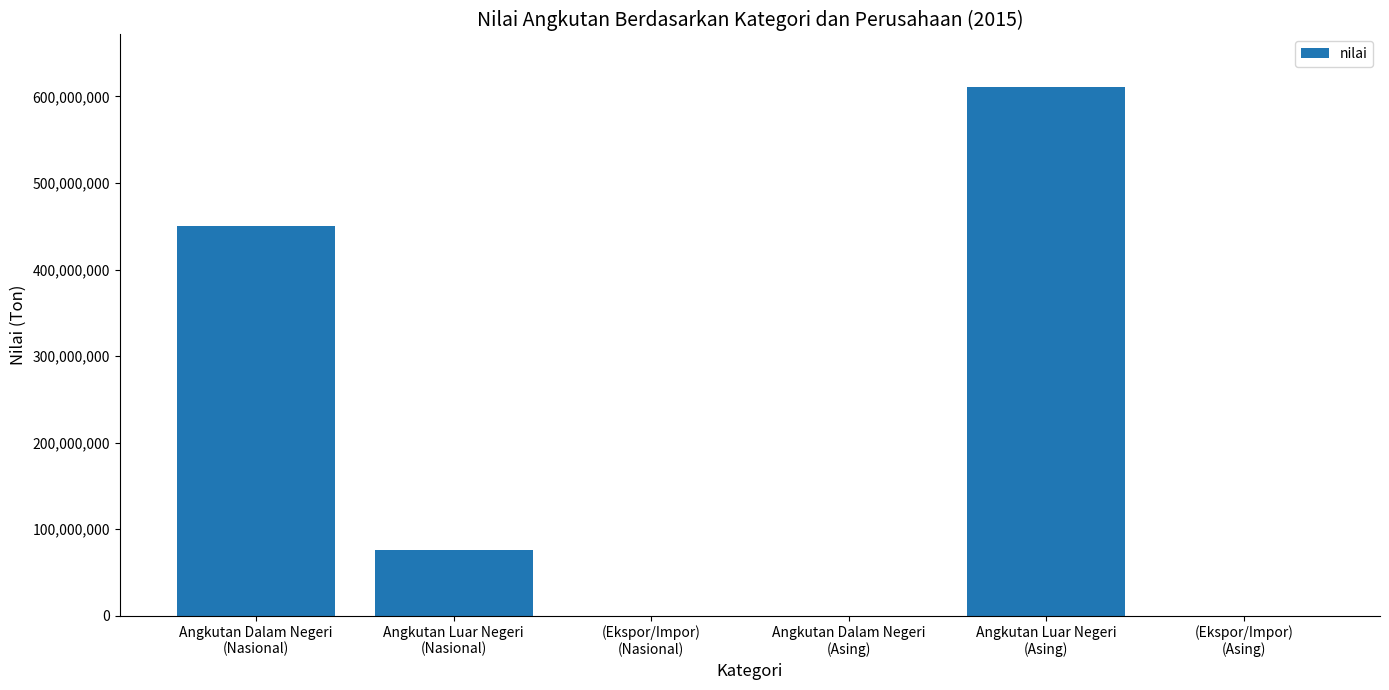

Are the bars grouped side by side (vs. stacked)?

No